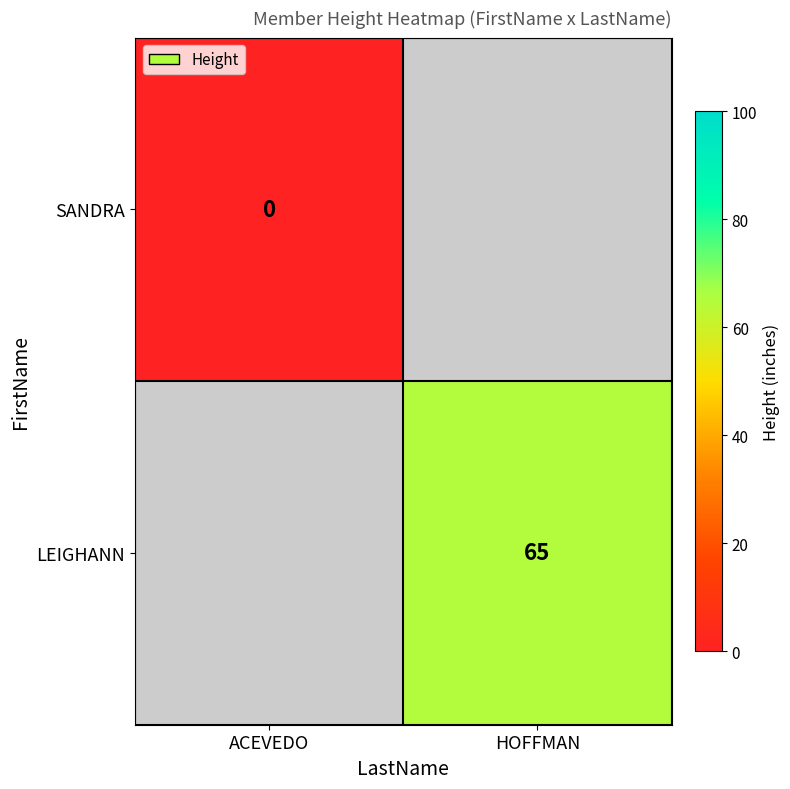

Is it true that LEIGHANN equals 65 at HOFFMAN?

True